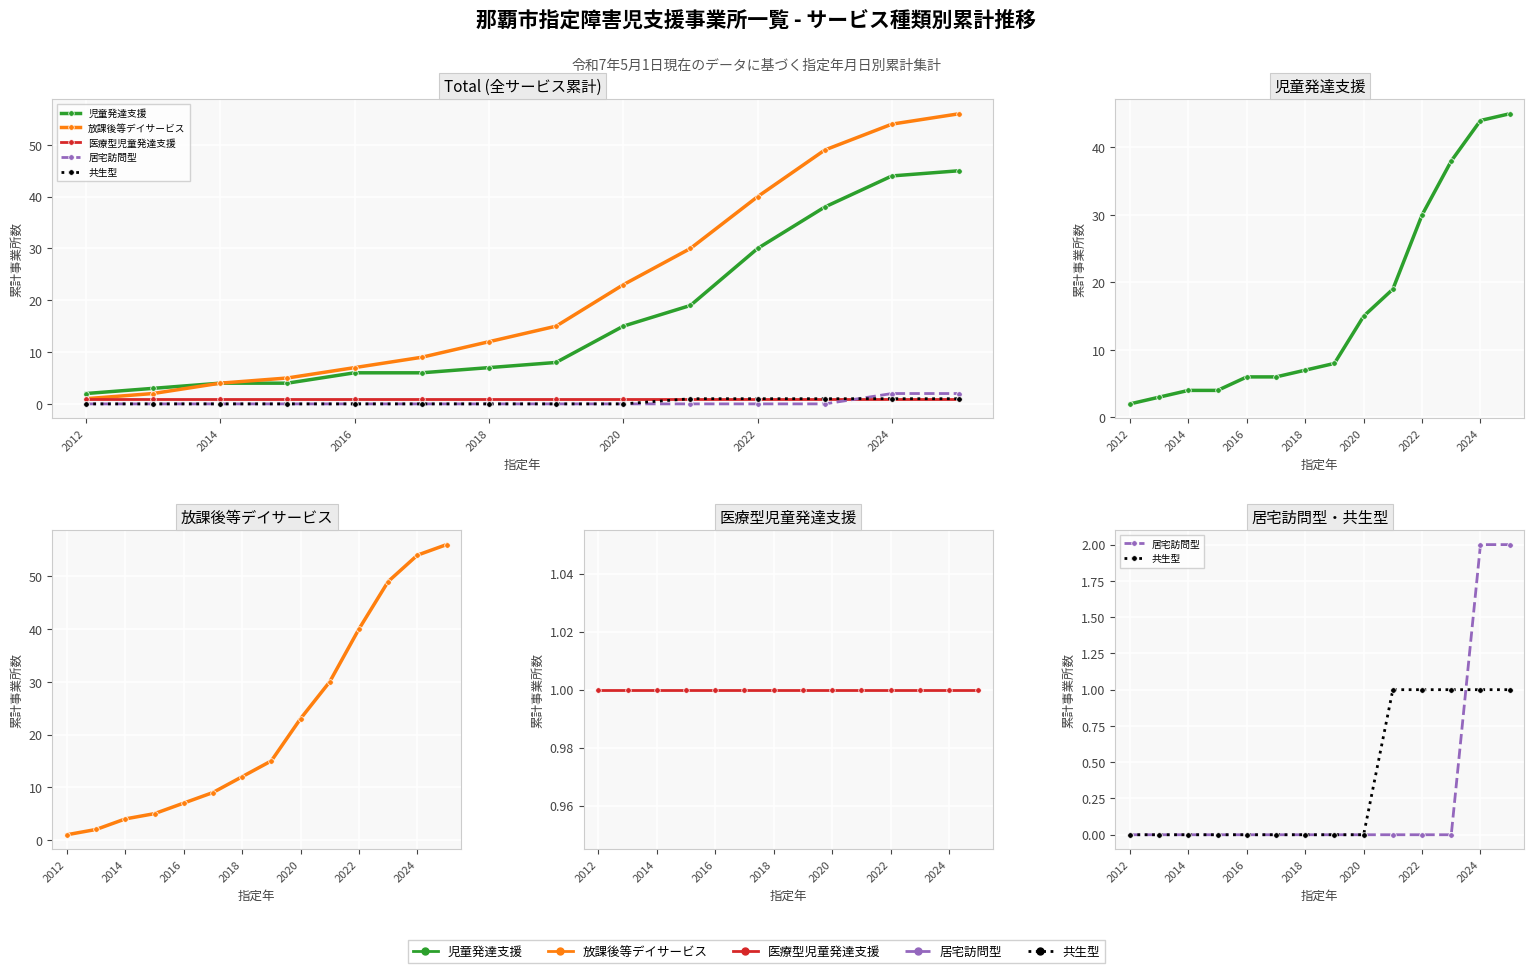

What are all the series names shown in the legend?

児童発達支援, 放課後等デイサービス, 医療型児童発達支援, 居宅訪問型, 共生型